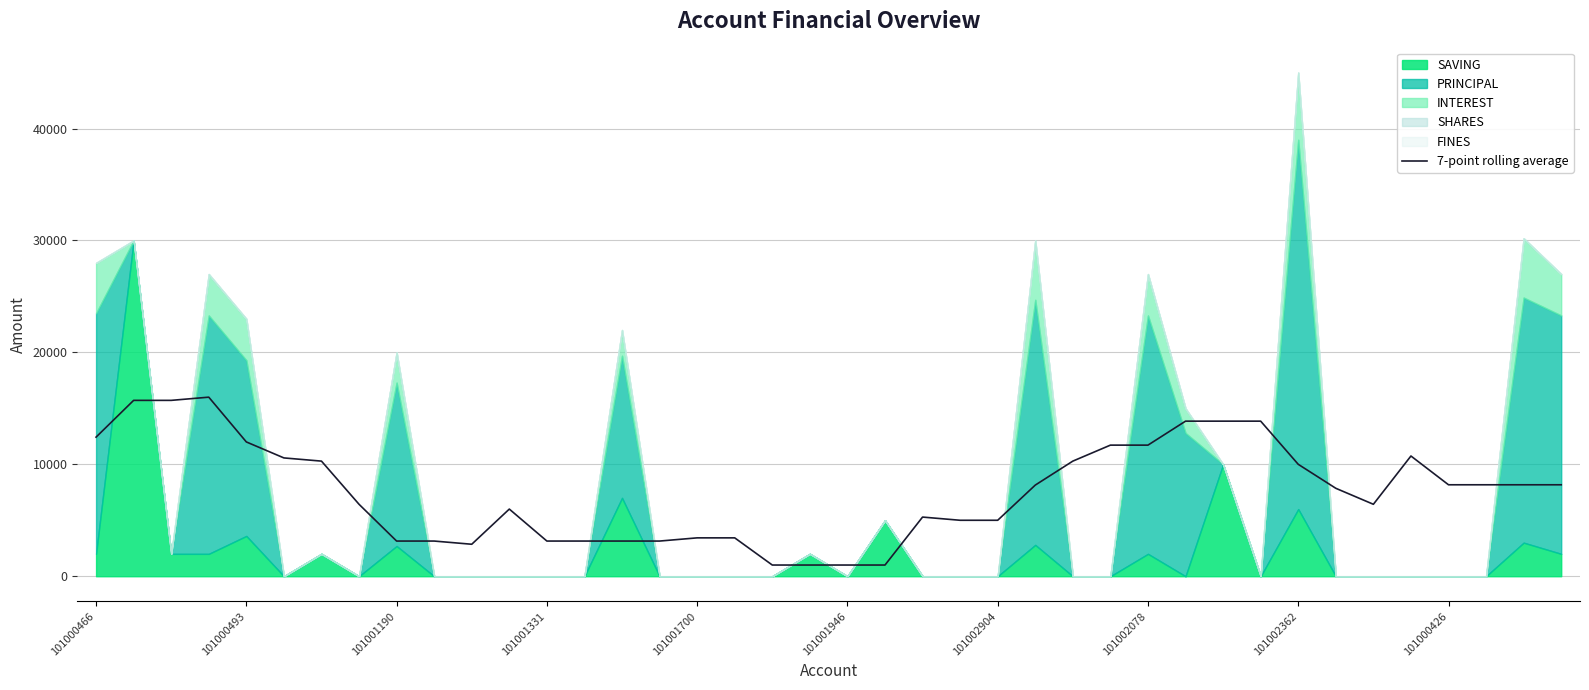

How many points are lower than both their immediate neighbors (excluding endpoints)?

2